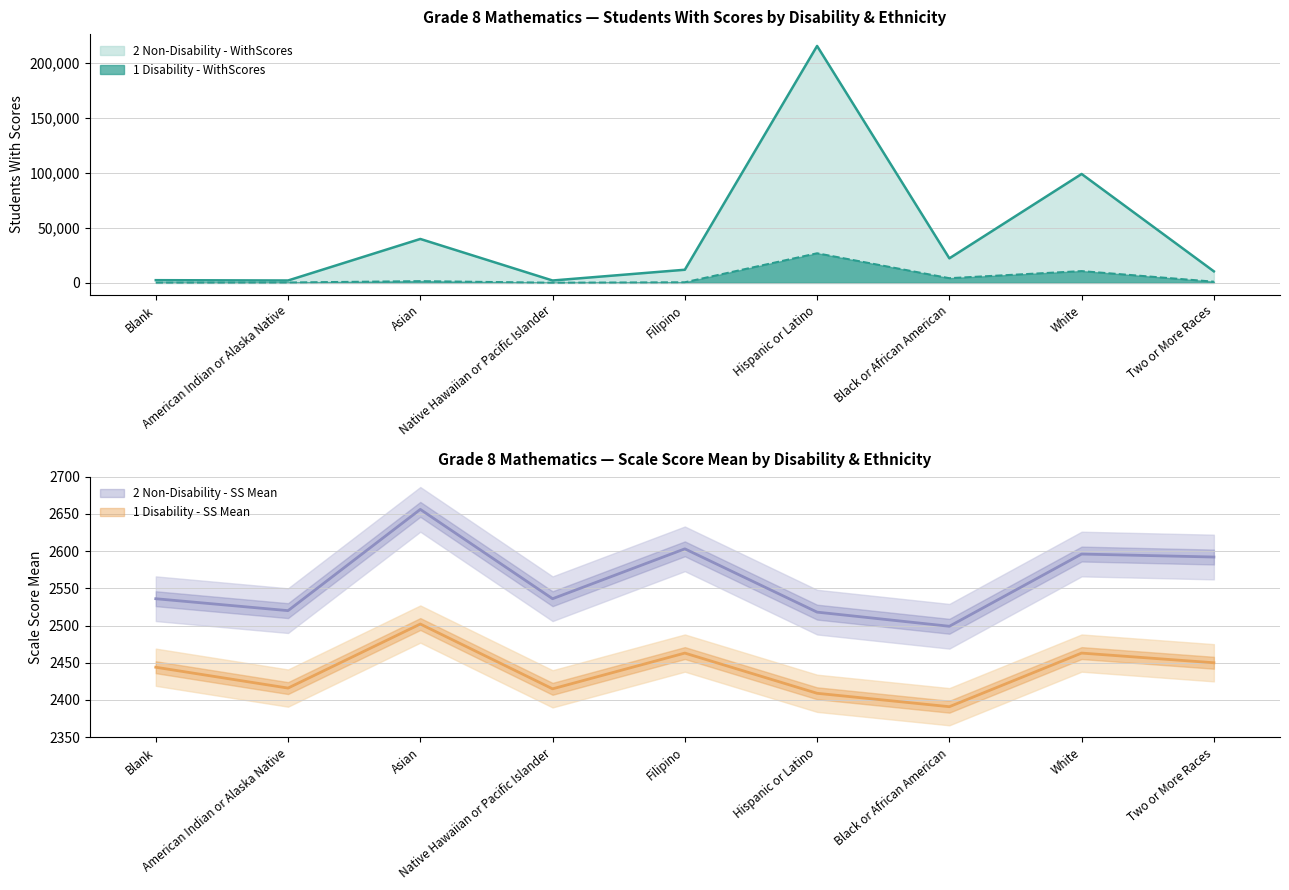

True or false: 2 Non-Disability - SS Mean has more than 1 interior local peaks.

True